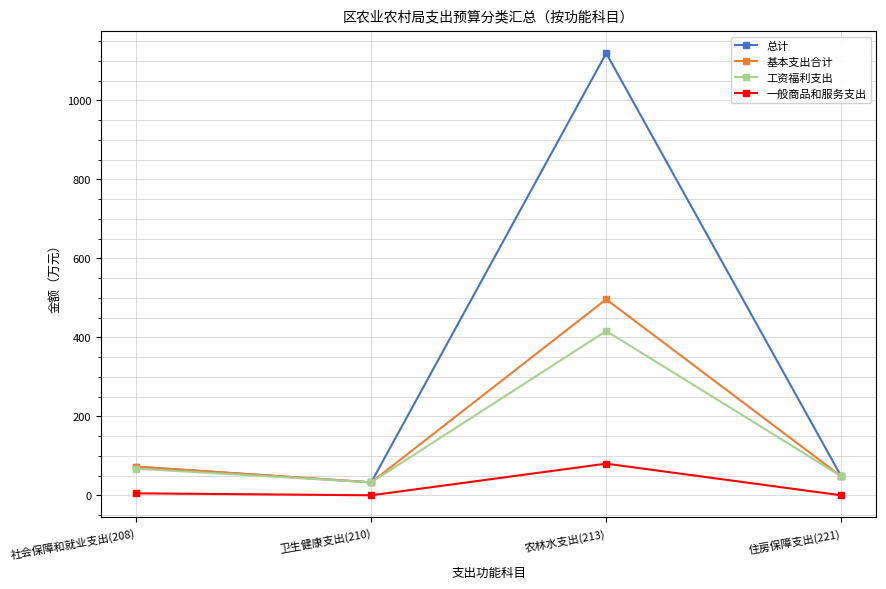

True or false: 一般商品和服务支出 and 基本支出合计 intersect in this chart.

False